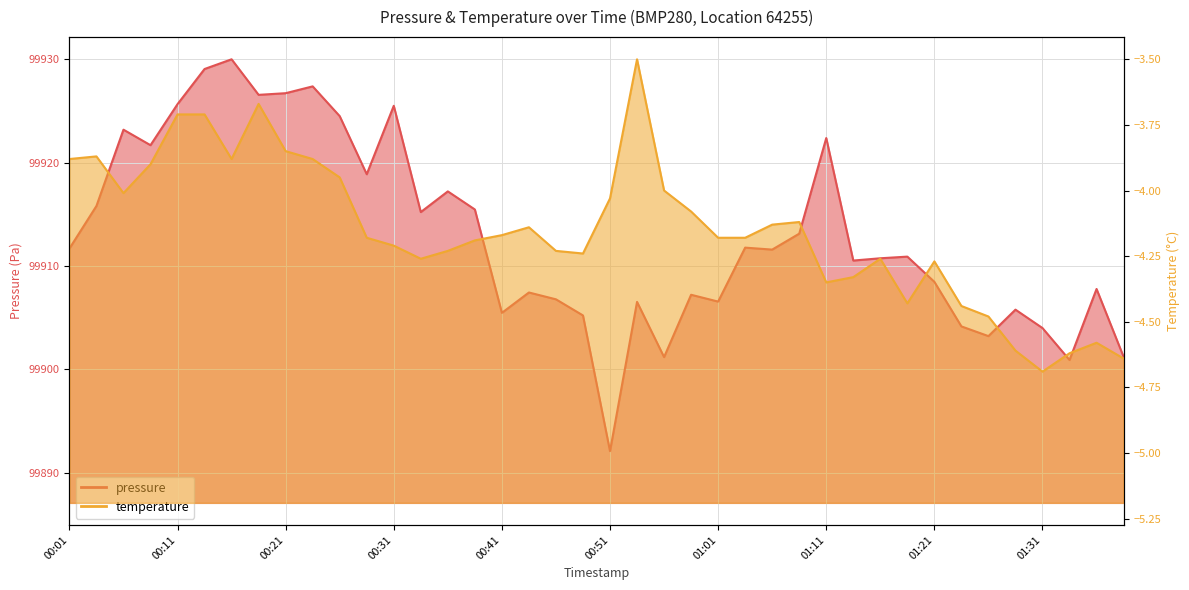

Reading left to right, transcribe all the data shown in this chart.

pressure: 99911.7	99915.8	99923.2	99921.7	99925.7	99929.1	99930.0	99926.6	99926.7	99927.4	99924.5	99918.9	99925.5	99915.2	99917.2	99915.5	99905.5	99907.4	99906.8	99905.2	99892.1	99906.5	99901.2	99907.2	99906.6	99911.8	99911.6	99913.1	99922.4	99910.5	99910.8	99910.9	99908.5	99904.2	99903.2	99905.8	99904.0	99900.9	99907.8	99901.2
temperature: -3.9	-3.9	-4.0	-3.9	-3.7	-3.7	-3.9	-3.7	-3.9	-3.9	-4.0	-4.2	-4.2	-4.3	-4.2	-4.2	-4.2	-4.1	-4.2	-4.2	-4.0	-3.5	-4.0	-4.1	-4.2	-4.2	-4.1	-4.1	-4.3	-4.3	-4.3	-4.4	-4.3	-4.4	-4.5	-4.6	-4.7	-4.6	-4.6	-4.6